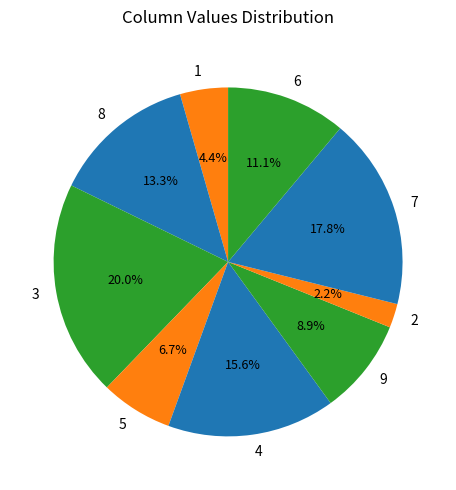

How many slices are in this pie chart?

9